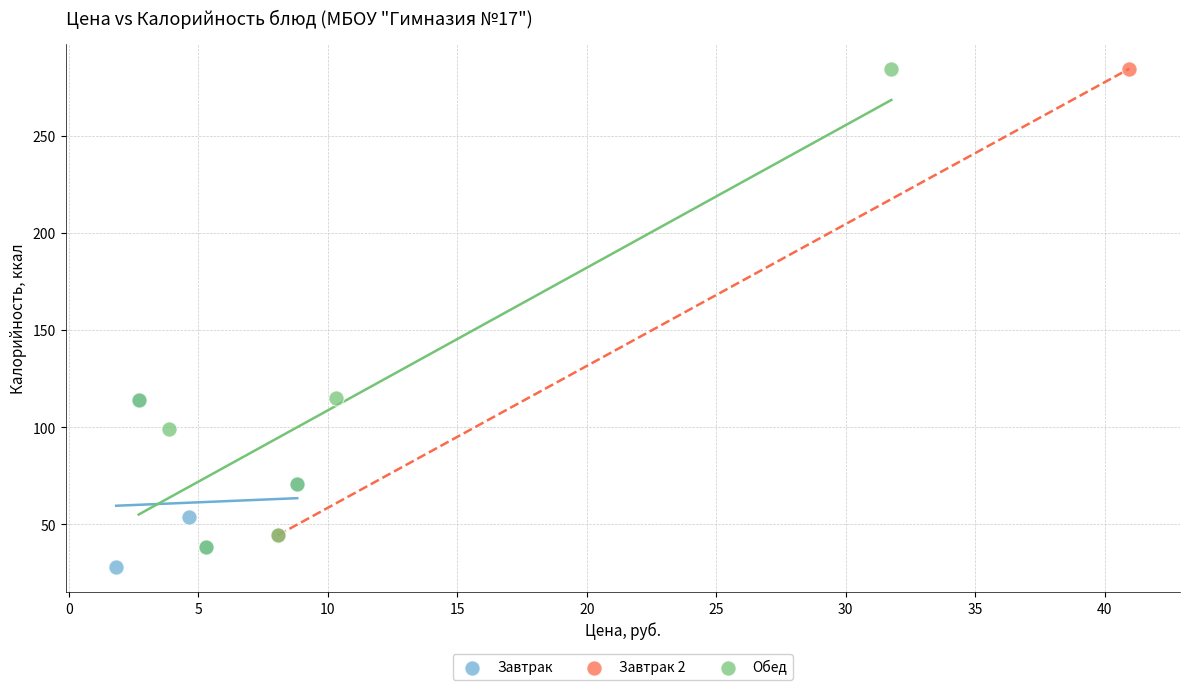

What are all the series names shown in the legend?

Завтрак, Завтрак 2, Обед